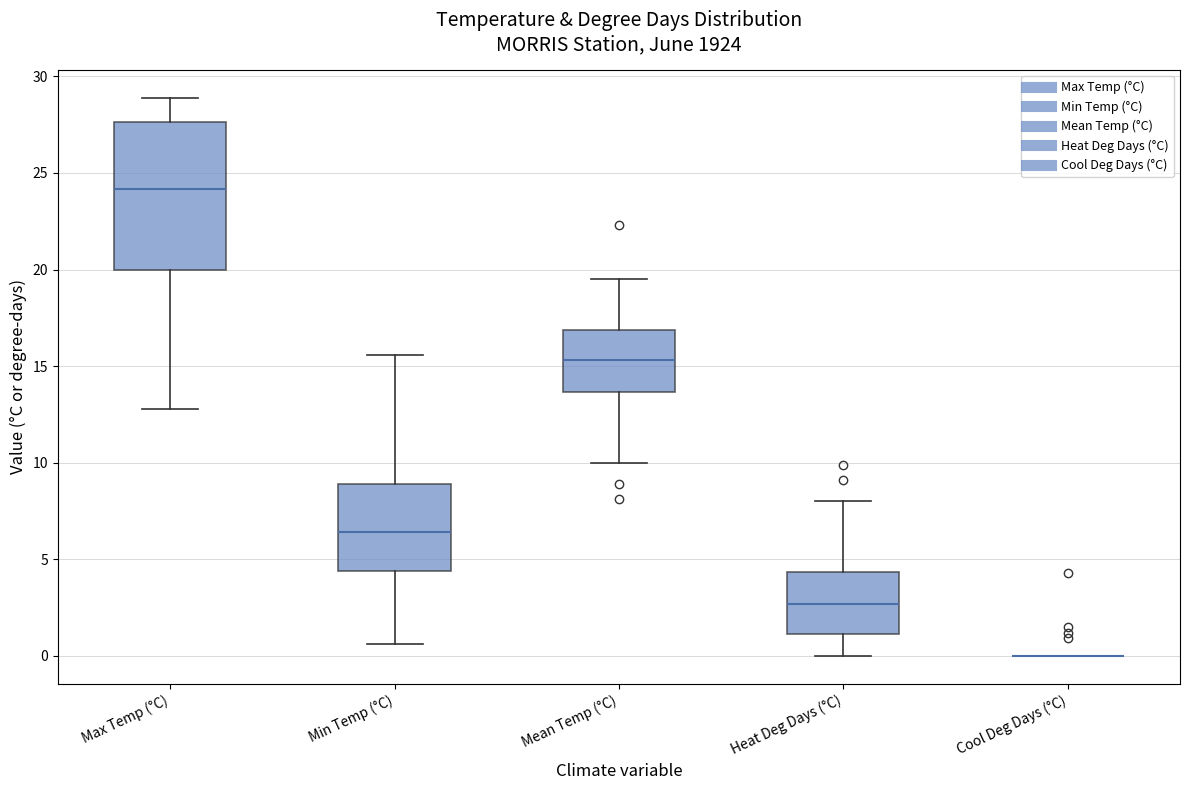

Reading left to right, read every box against the y-axis: the position of its median line, the range the box covers, and the ends of its whiskers. The values are not printed on the chart, so give them approximately, as read against the axis.

Max Temp (°C): median 24.0, box 20.0 to 27.5, whiskers 13.0 to 29.0
Min Temp (°C): median 6.5, box 4.5 to 9.0, whiskers 0.5 to 15.5
Mean Temp (°C): median 15.5, box 13.5 to 17.0, whiskers 10.0 to 19.5
Heat Deg Days (°C): median 2.5, box 1.0 to 4.5, whiskers 0.0 to 8.0
Cool Deg Days (°C): box collapsed to a line at 0.0, whiskers 0.0 to 0.0